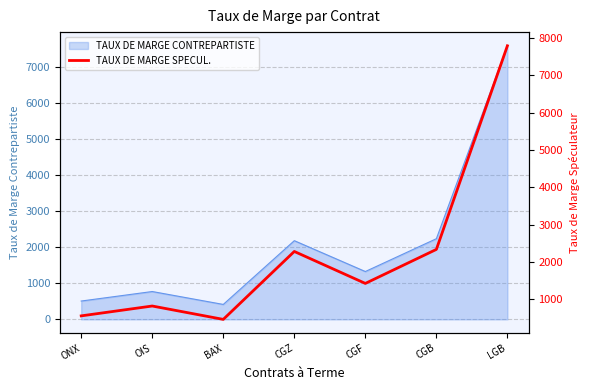

At which label is the value closest to 4128?

CGB